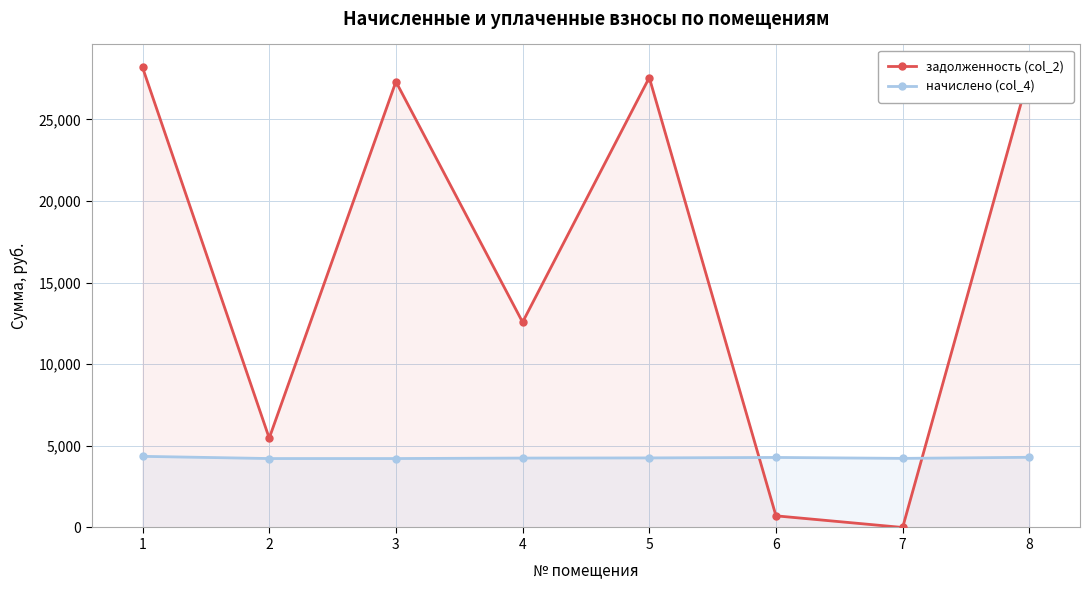

Reading left to right, list all the values displayed in this chart.

задолженность (col_2): 1=28188.0	2=5473.5	3=27318.7	4=12580.2	5=27567.1	6=713.4	7=0.0	8=27815.5
начислено (col_4): 1=4358.4	2=4224.0	3=4224.0	4=4252.8	5=4262.4	6=4291.2	7=4233.6	8=4300.8